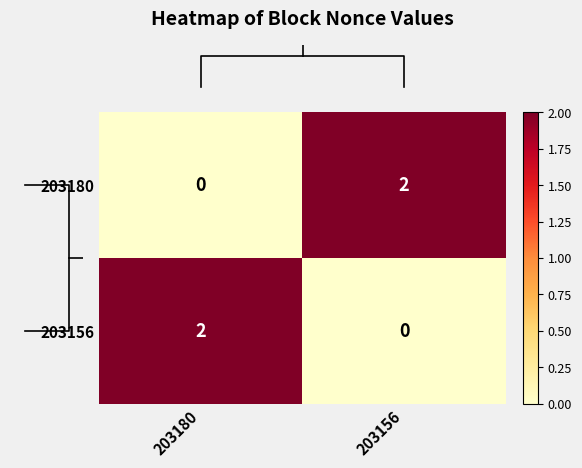

At which label is 203180 closest to 1?

203180